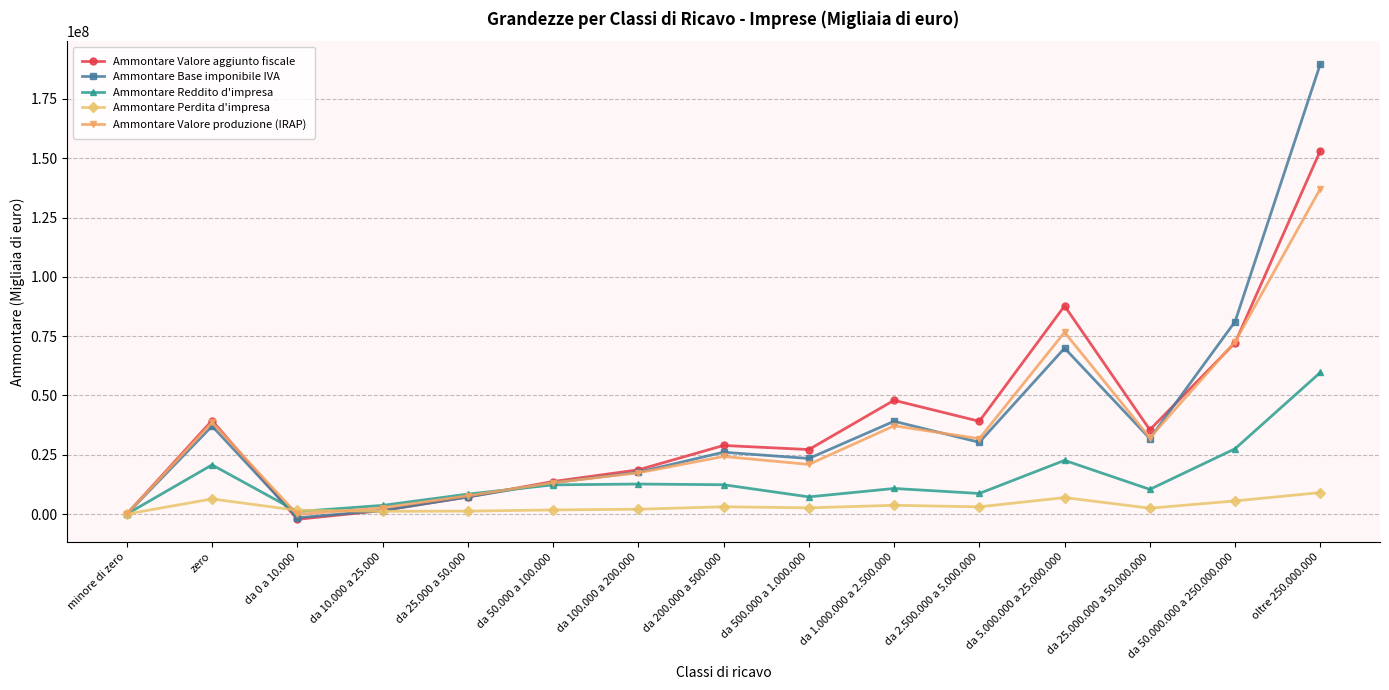

What is the difference between the Ammontare Valore aggiunto fiscale values at da 50.000.000 a 250.000.000 and da 25.000.000 a 50.000.000?

36666876